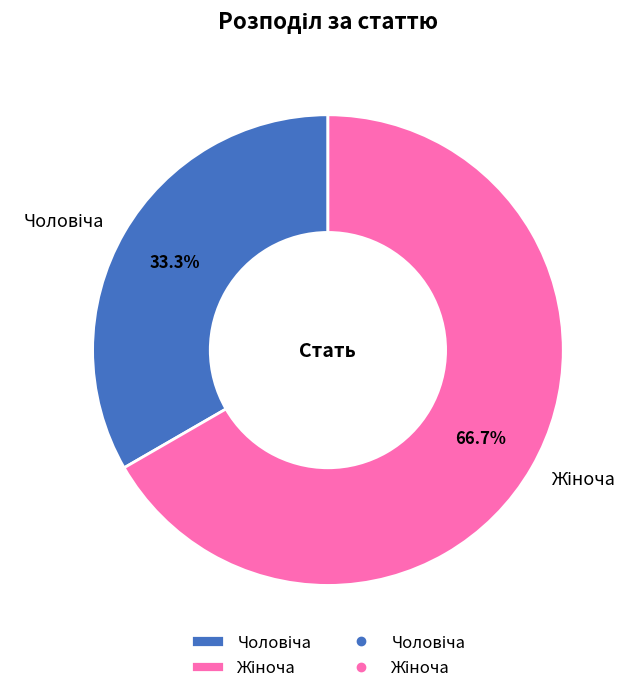

Does any single category account for the majority?

Yes